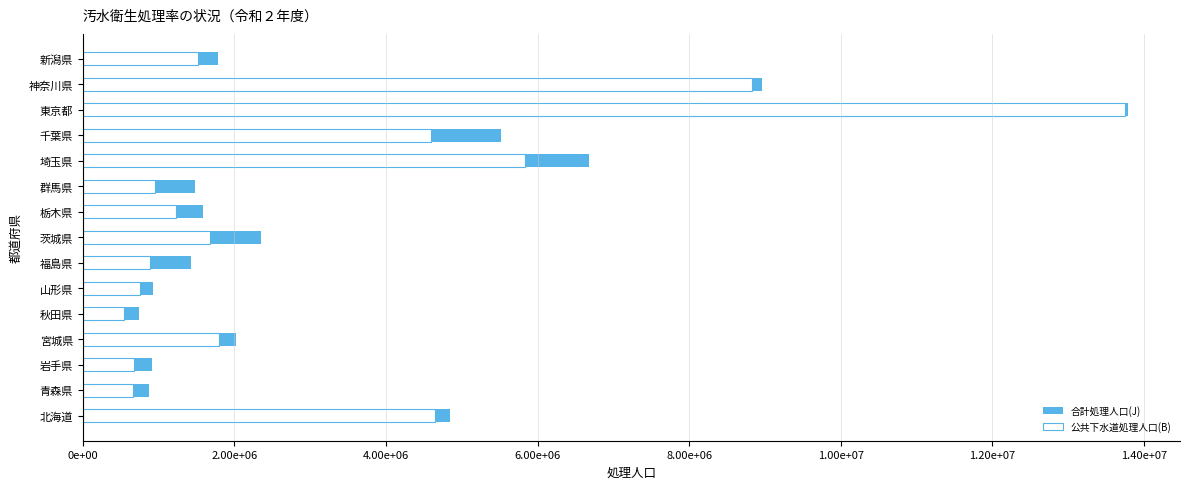

What is the difference between the second highest and second lowest values in the 公共下水道処理人口(B) series?

8166686